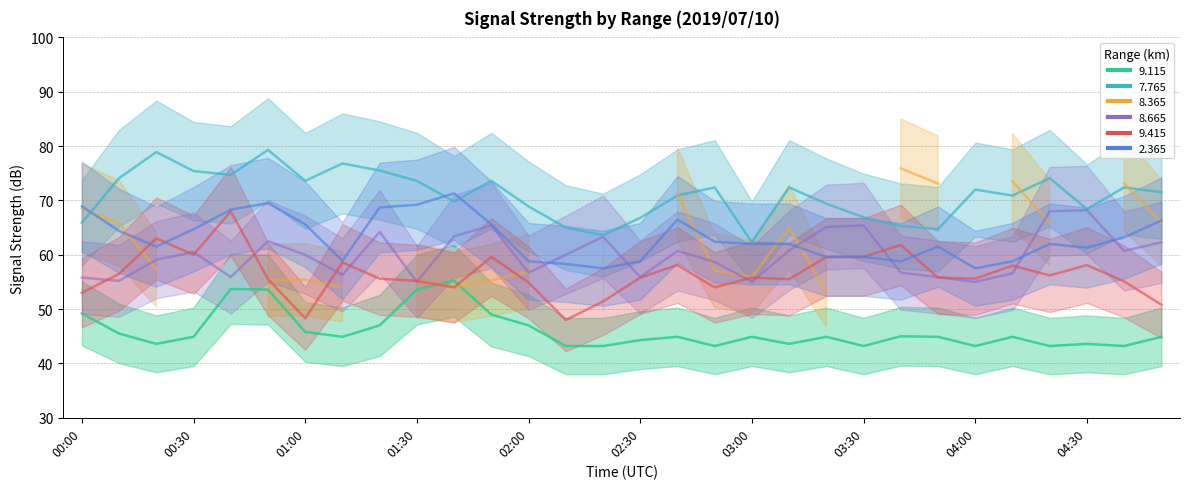

True or false: 7.765 has more than 2 interior local peaks.

True